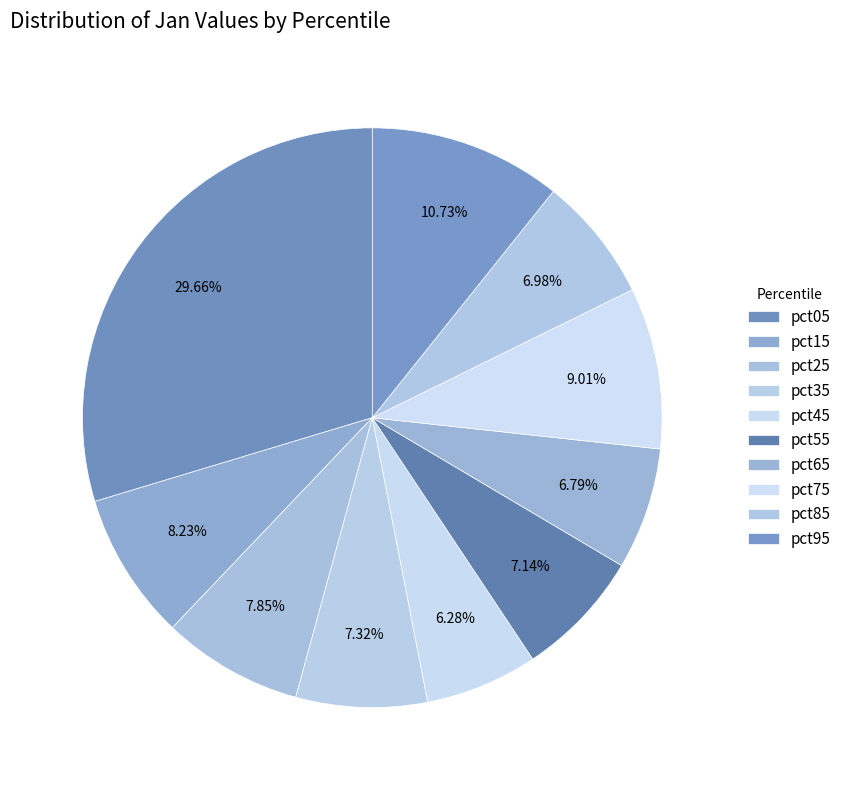

To the nearest percent, what is the difference between the largest and smallest slice percentages?

23%